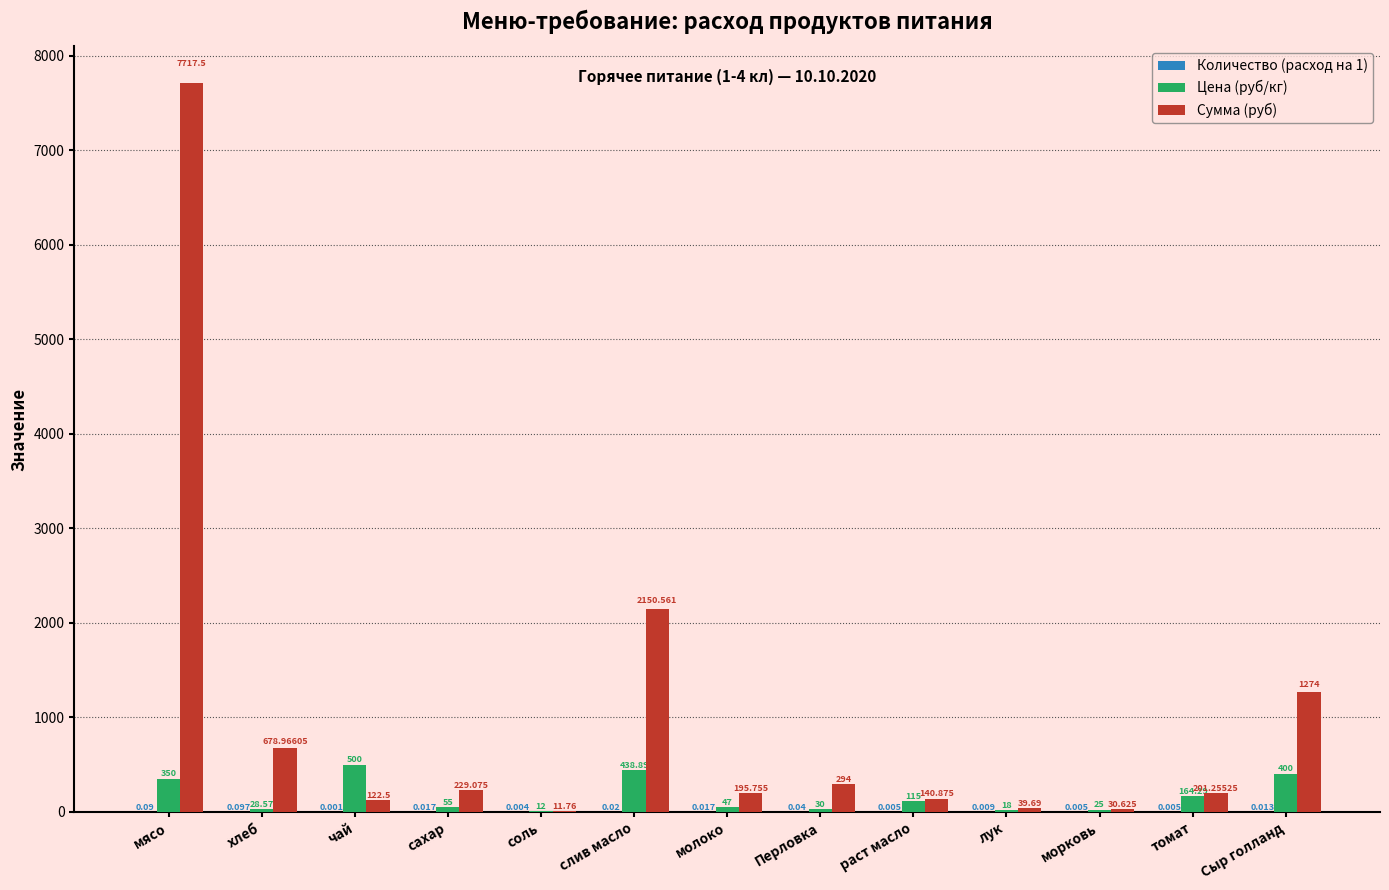

At which category is the sum across all series the highest?

мясо